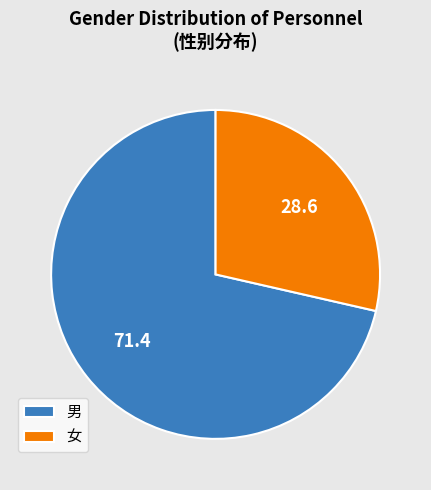

Approximately how many times larger is the value at 女 compared to 男?

0.4